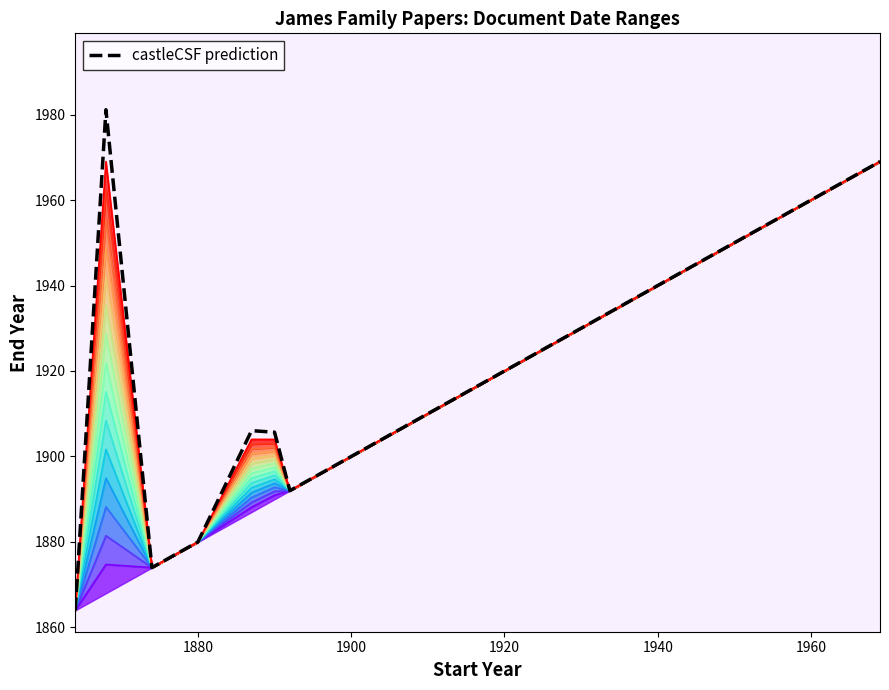

Is the value of Start Year at 1904 greater than the value of End Year at 1887?

No